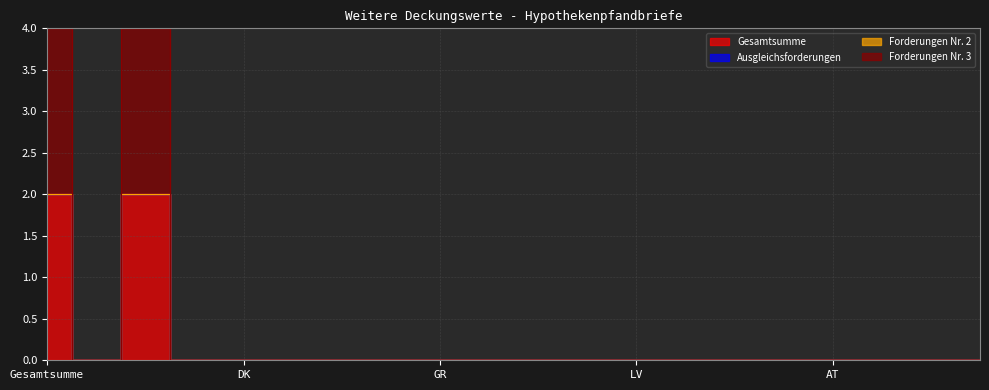

Reading left to right, what are all the values shown in this chart?

Gesamtsumme: 2	0	2	0	0	0	0	0	0	0	0	0	0	0	0	0	0	0	0	0
Forderungen Nr. 3: 2	0	2	0	0	0	0	0	0	0	0	0	0	0	0	0	0	0	0	0